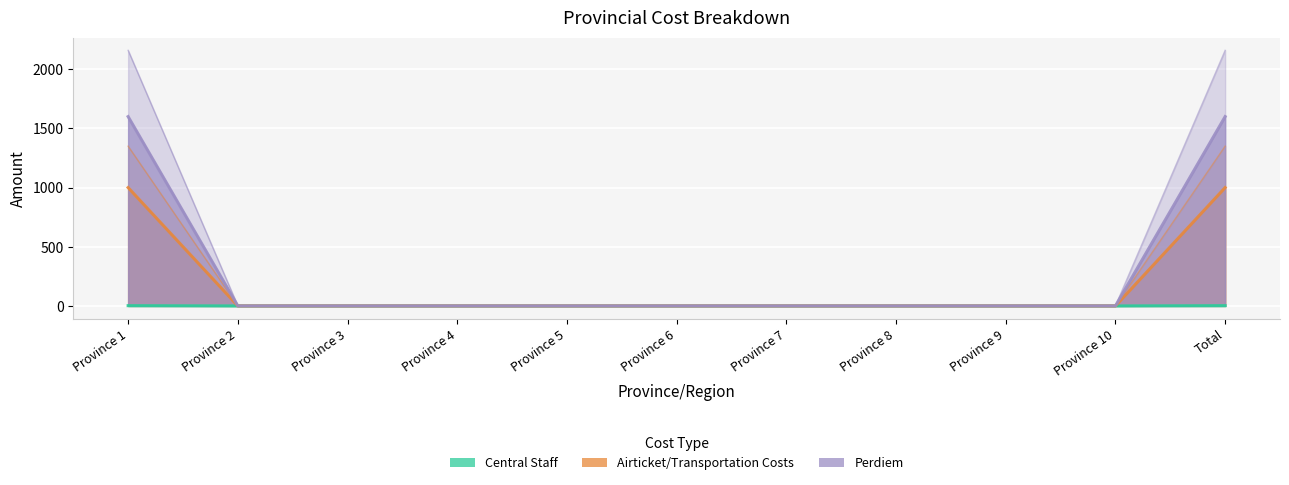

Where is Perdiem nearest to the value 675?

Province 1